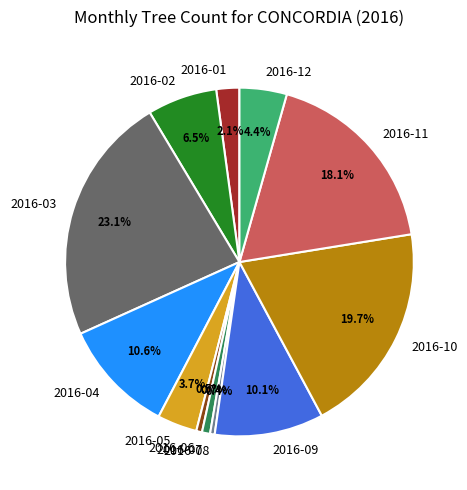

The 2016-04 slice represents 1% of the pie. True or false?

False